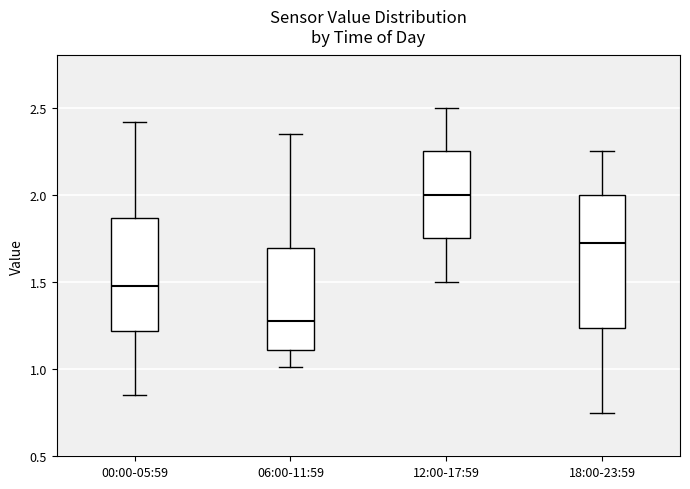

Reading left to right, transcribe this box plot: for each box, give where its median line is, the range the box spans, and where its two whiskers end, as read against the y-axis. The values are not printed on the chart, so give them approximately, as read against the axis.

00:00-05:59: median 1.50, box 1.20 to 1.85, whiskers 0.85 to 2.40
06:00-11:59: median 1.30, box 1.10 to 1.70, whiskers 1.00 to 2.35
12:00-17:59: median 2.00, box 1.75 to 2.25, whiskers 1.50 to 2.50
18:00-23:59: median 1.75, box 1.25 to 2.00, whiskers 0.75 to 2.25